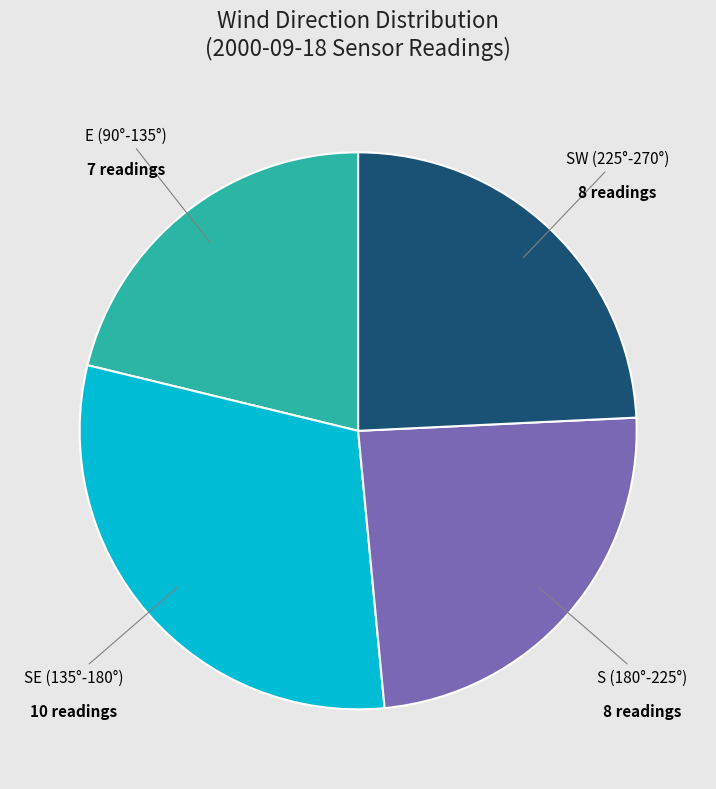

Is there any slice that represents more than half of the pie?

No